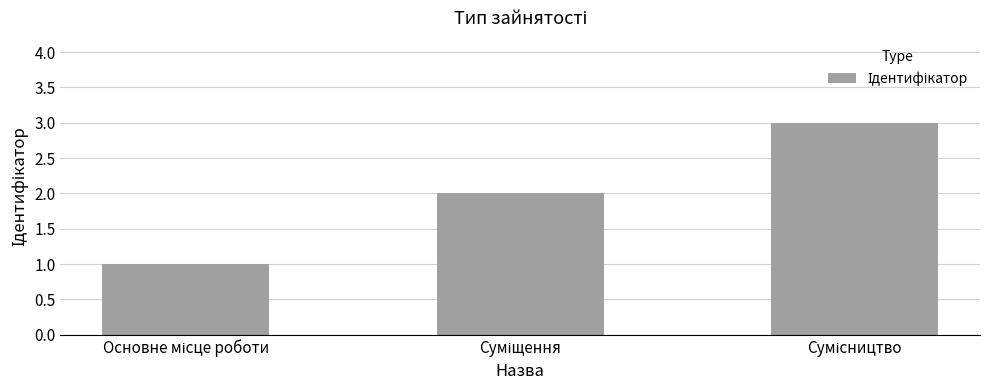

How many bars are there in total?

3